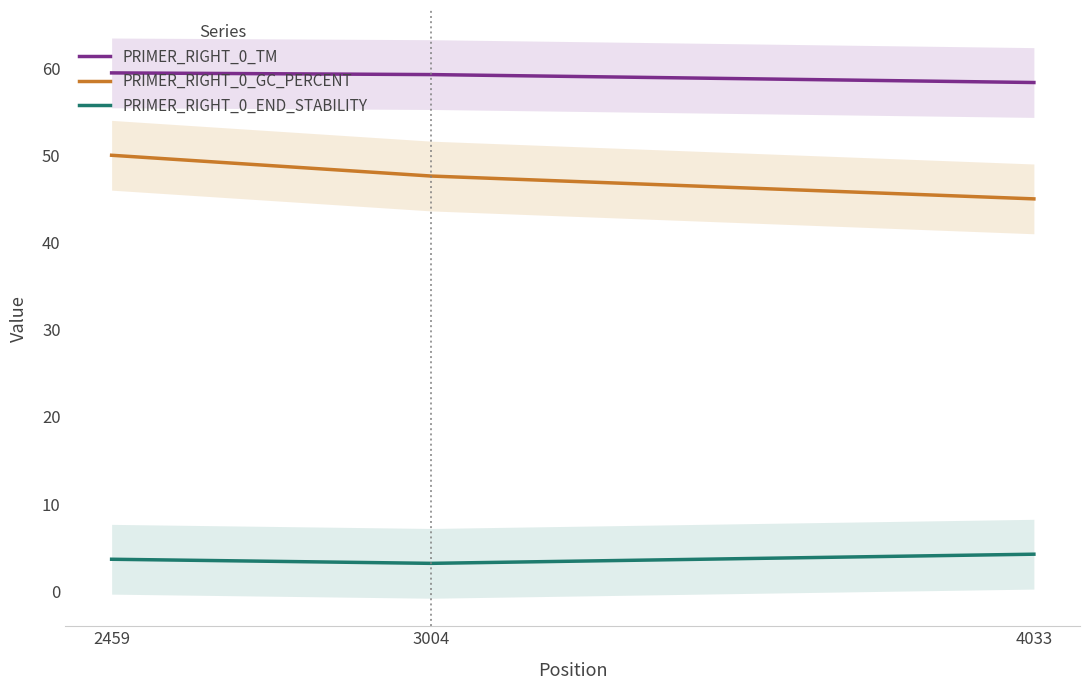

Is the value of PRIMER_RIGHT_0_GC_PERCENT at 4033 greater than the value of PRIMER_RIGHT_0_END_STABILITY at 4033?

Yes